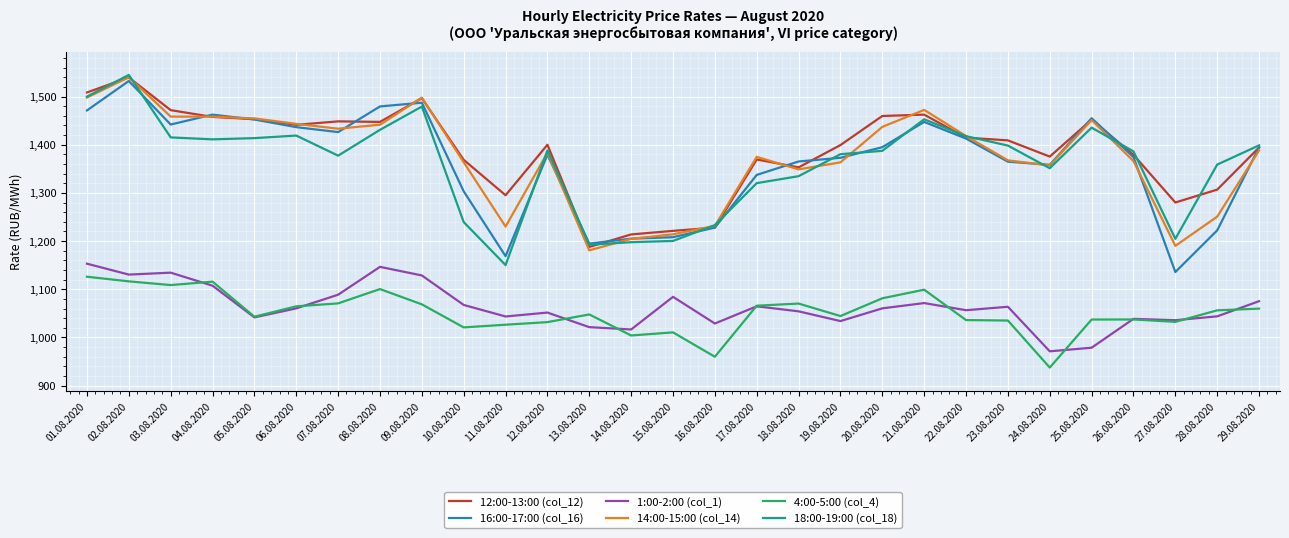

The value of 16:00-17:00 (col_16) at 28.08.2020 is 433.8. True or false?

False